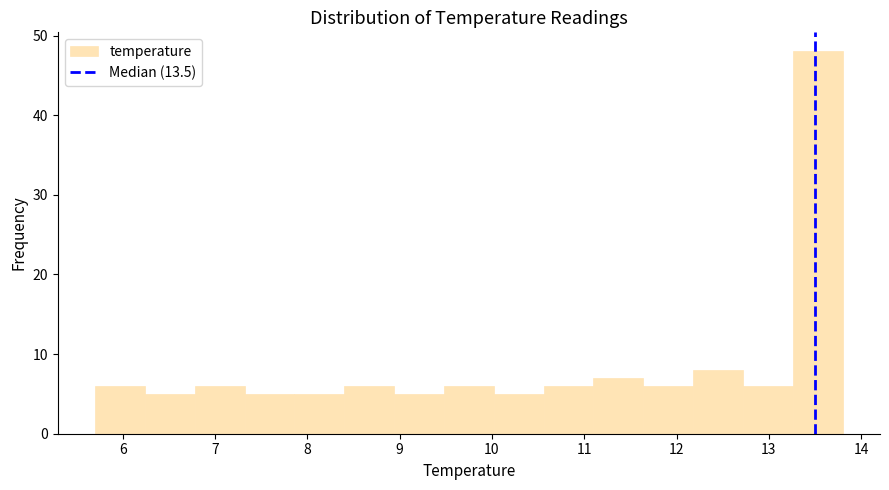

Reading left to right, list every bar in this chart as the range it spans on the x-axis followed by its height. Neither the bar edges nor the heights are printed on the chart, so give them approximately, as read against the axes.

5.70 to 6.24: 6
6.24 to 6.78: 5
6.78 to 7.32: 6
7.32 to 7.86: 5
7.86 to 8.40: 5
8.40 to 8.94: 6
8.94 to 9.48: 5
9.48 to 10.02: 6
10.02 to 10.56: 5
10.56 to 11.10: 6
11.10 to 11.64: 7
11.64 to 12.18: 6
12.18 to 12.72: 8
12.72 to 13.26: 6
13.26 to 13.80: 48